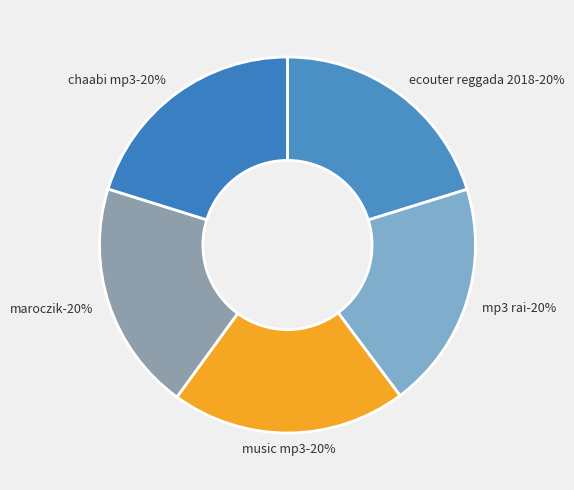

Is there a majority slice in this chart?

No